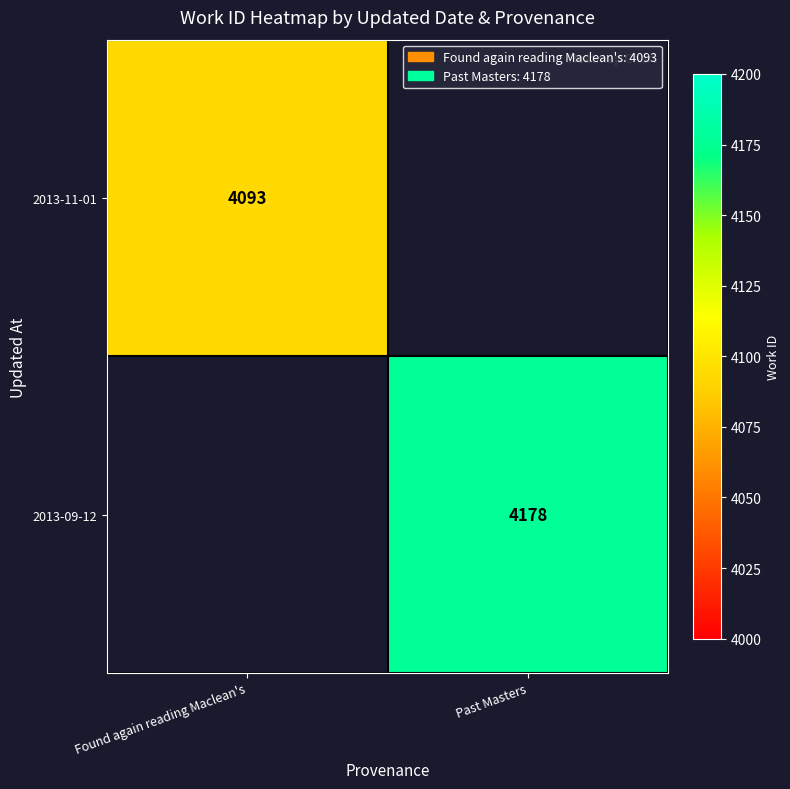

The 2013-11-01 series shows 4093 at Found again reading Maclean's. True or false?

True